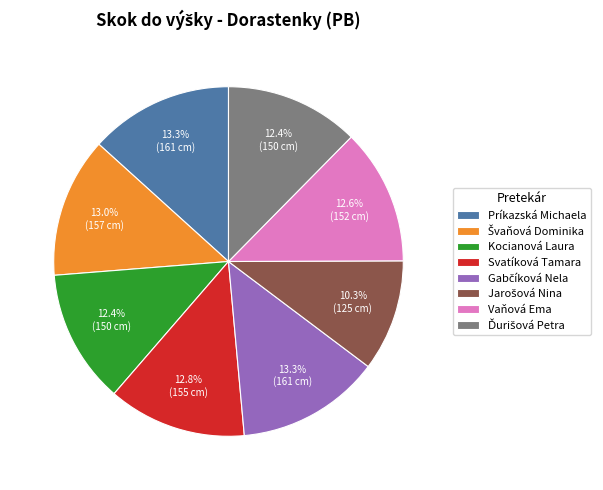

How many segments does this pie chart have?

8